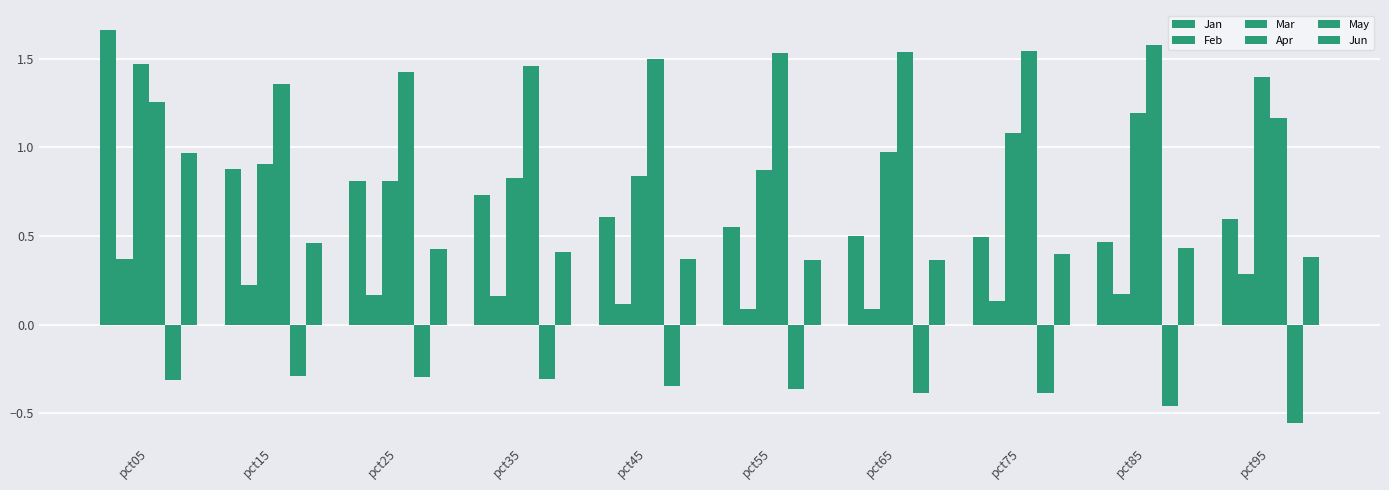

What is the minimum value shown in the chart?

-0.6